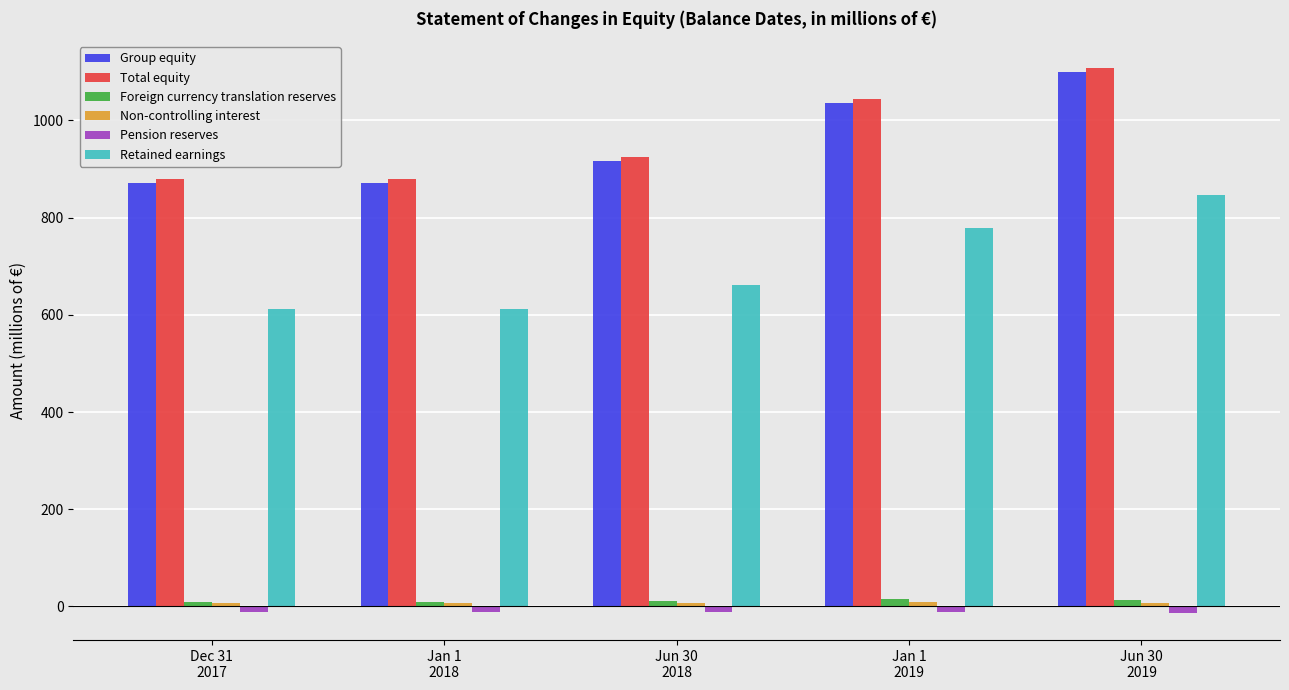

What is the value of the Foreign currency translation reserves bar at the 2nd from the left?

9.1